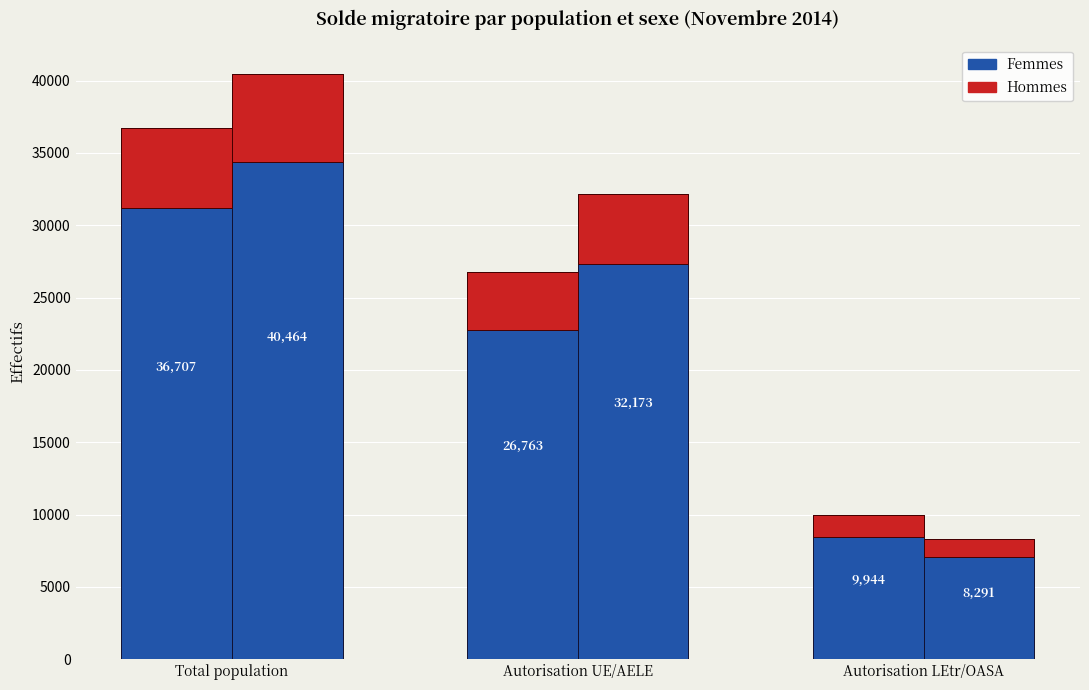

What is the approximate value of Hommes at Autorisation LEtr/OASA, to the nearest 50?

8300